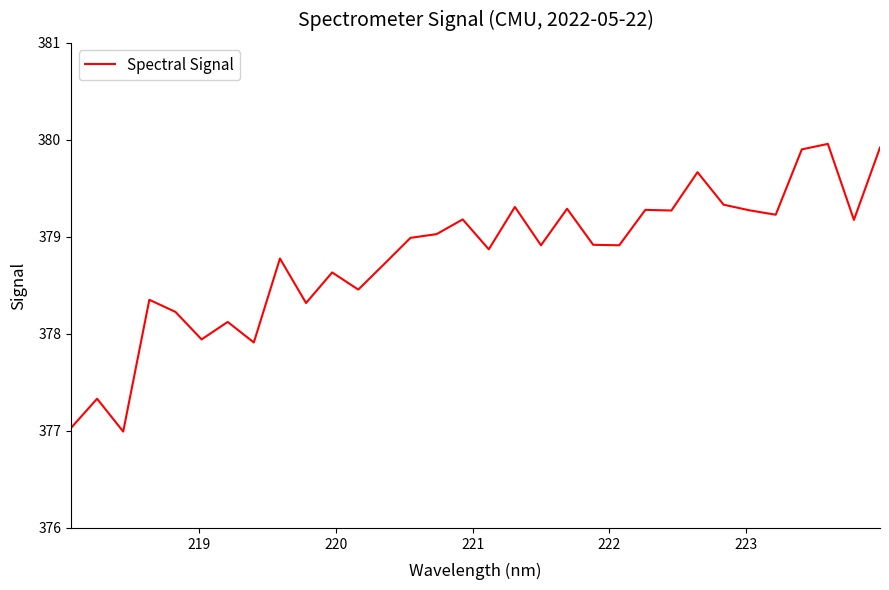

Reading left to right, list all the values displayed in this chart.

377.0	377.3	377.0	378.4	378.2	377.9	378.1	377.9	378.8	378.3	378.6	378.5	378.7	379.0	379.0	379.2	378.9	379.3	378.9	379.3	378.9	378.9	379.3	379.3	379.7	379.3	379.3	379.2	379.9	380.0	379.2	379.9